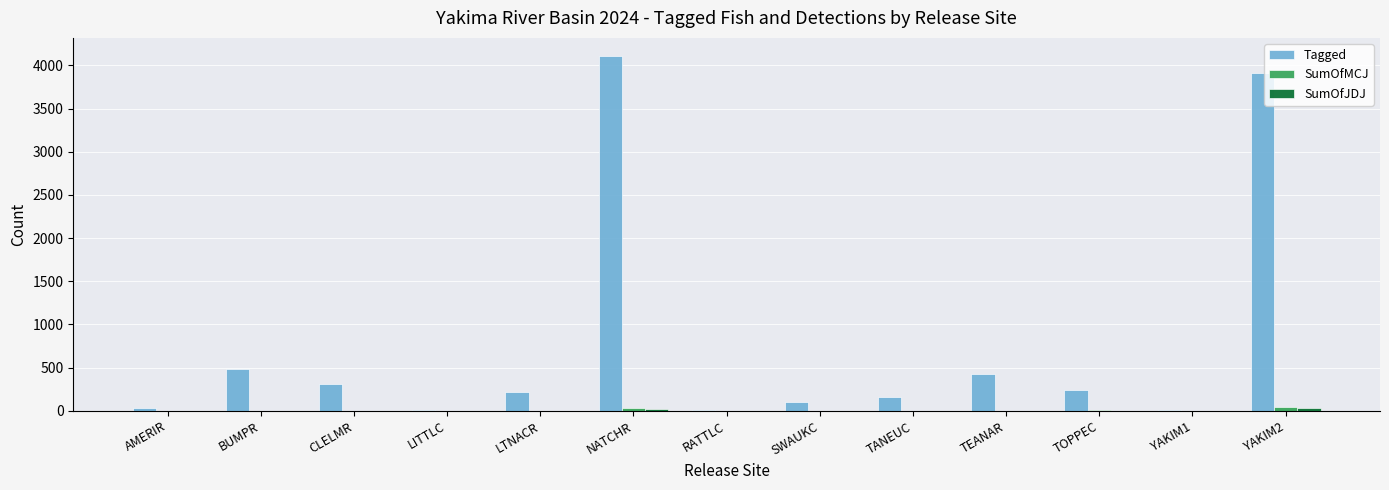

What is the maximum value for Tagged?

4112